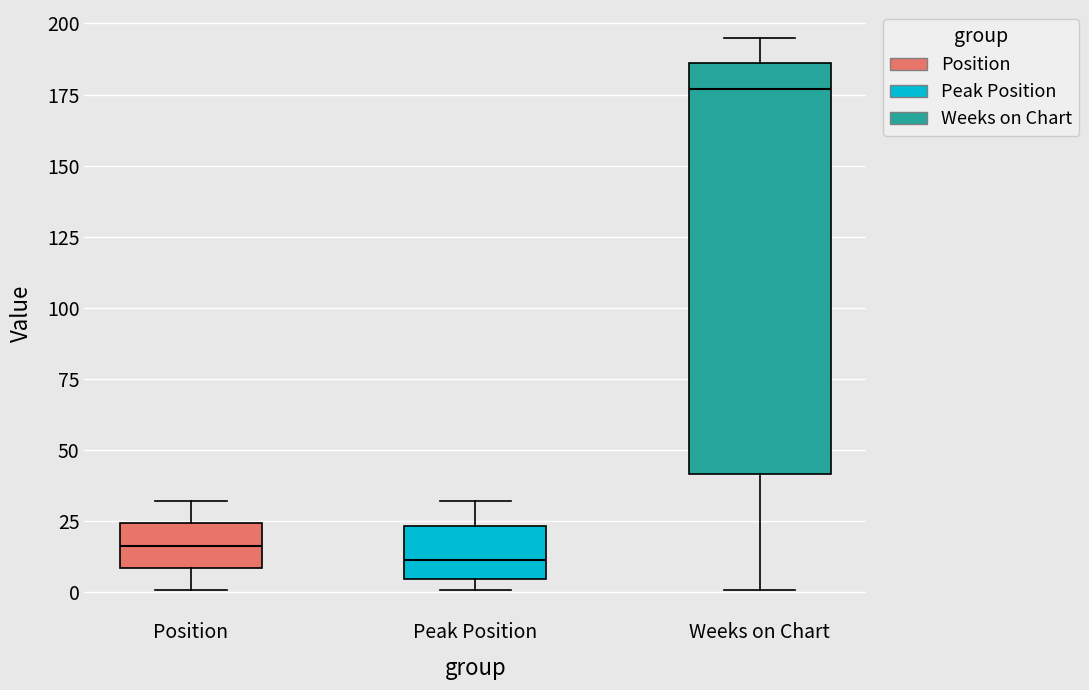

Reading left to right, read every box against the y-axis: the position of its median line, the range the box covers, and the ends of its whiskers. The values are not printed on the chart, so give them approximately, as read against the axis.

Position: median 15, box 10 to 25, whiskers 0 to 30
Peak Position: median 10, box 5 to 25, whiskers 0 to 30
Weeks on Chart: median 175, box 40 to 185, whiskers 0 to 195